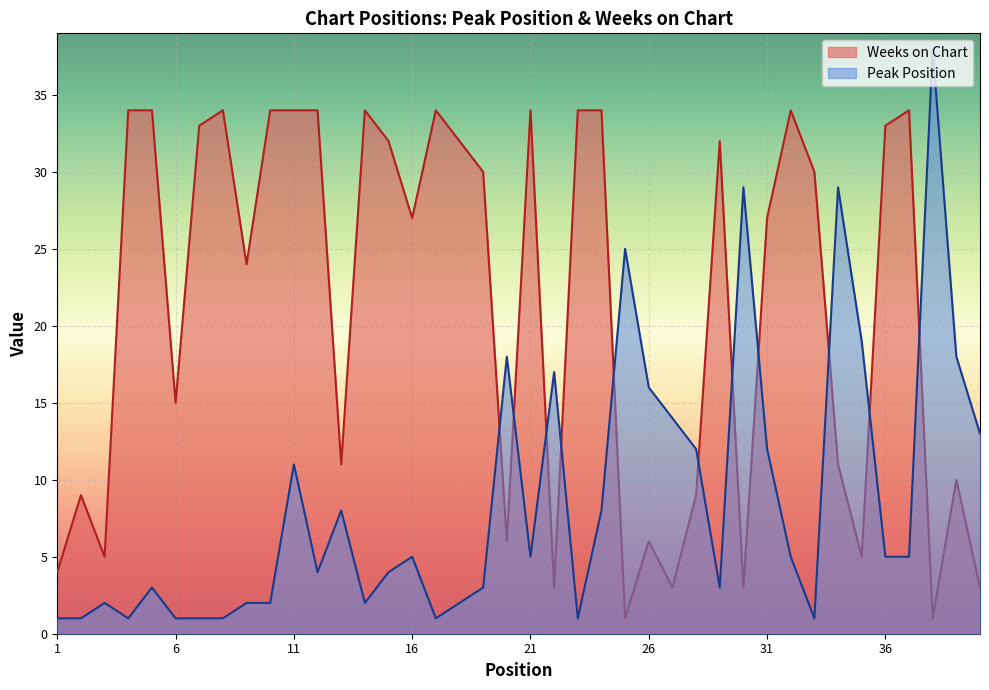

Reading left to right, transcribe all the data shown in this chart.

Peak Position: 1=1	2=1	3=2	4=1	5=3	6=1	7=1	8=1	9=2	10=2	11=11	12=4	13=8	14=2	15=4	16=5	17=1	18=2	19=3	20=18	21=5	22=17	23=1	24=8	25=25	26=16	27=14	28=12	29=3	30=29	31=12	32=5	33=1	34=29	35=19	36=5	37=5	38=38	39=18	40=13
Weeks on Chart: 1=4	2=9	3=5	4=34	5=34	6=15	7=33	8=34	9=24	10=34	11=34	12=34	13=11	14=34	15=32	16=27	17=34	18=32	19=30	20=6	21=34	22=3	23=34	24=34	25=1	26=6	27=3	28=9	29=32	30=3	31=27	32=34	33=30	34=11	35=5	36=33	37=34	38=1	39=10	40=3